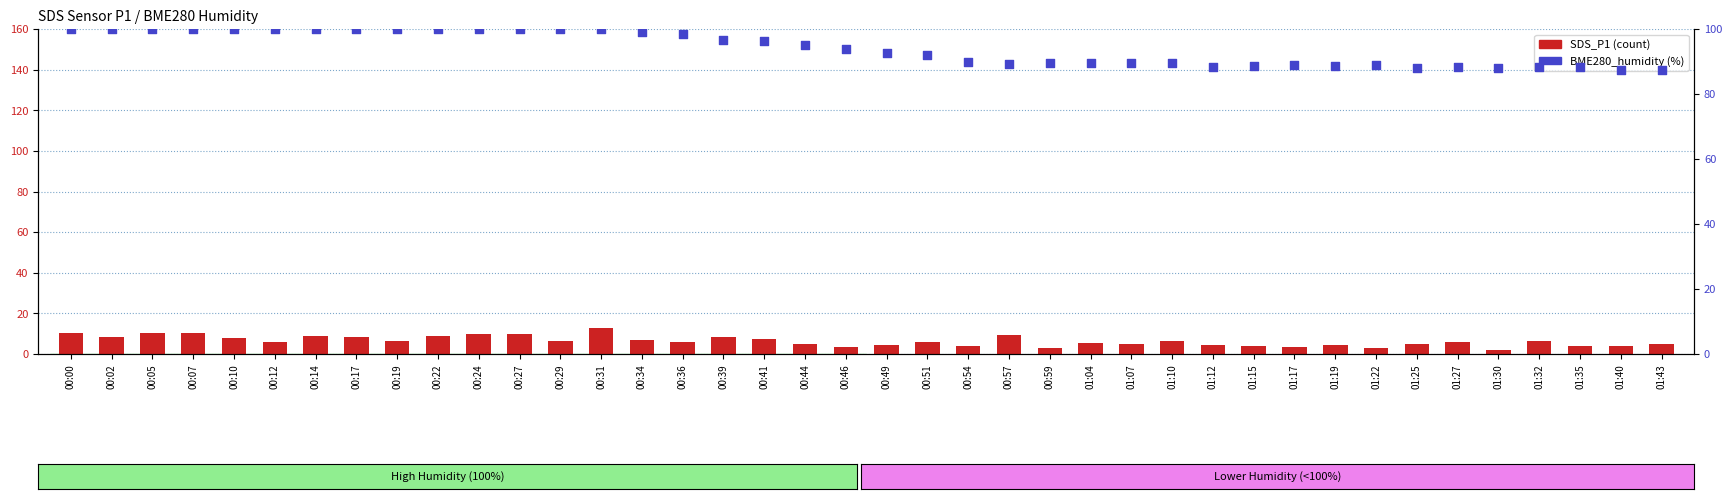

Which series has the largest total across all categories?

BME280_humidity (%)